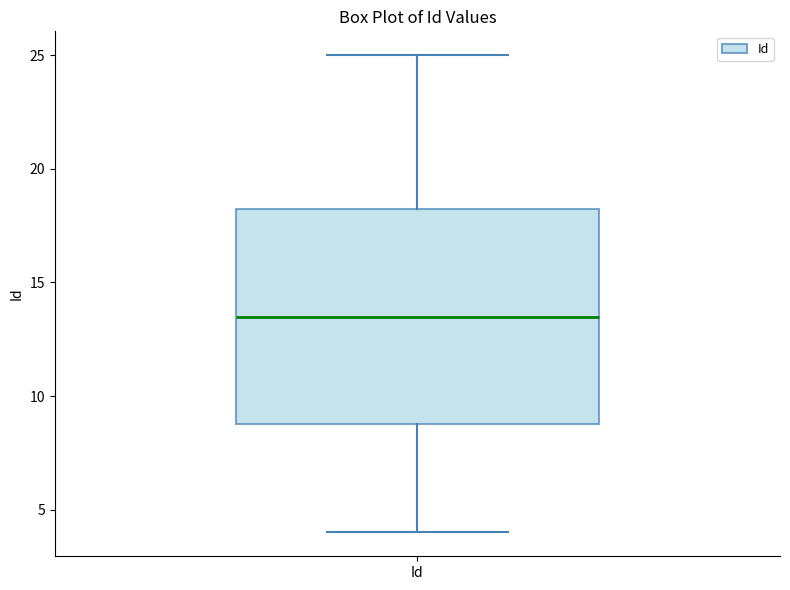

Where does the upper whisker of the box for Id end on the y-axis? The values are not printed on the chart, so give them approximately, as read against the axis.

25.0